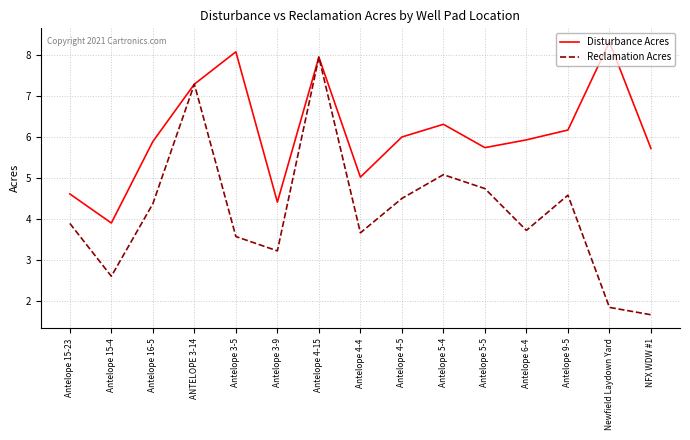

Where does the Reclamation Acres series first go above 3?

Antelope 15-23